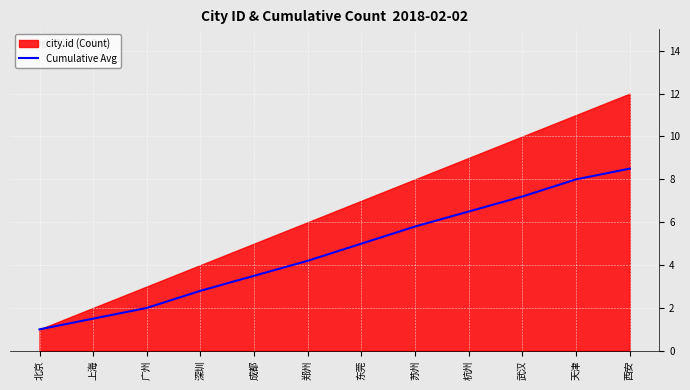

What is the average value?

4.7